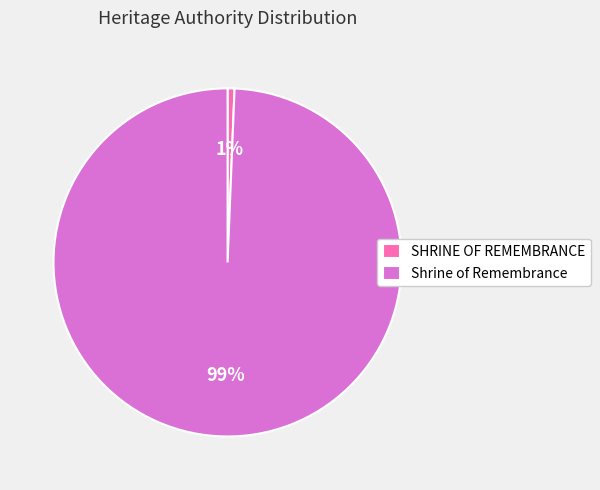

Which category has the smallest portion of the pie?

SHRINE OF REMEMBRANCE